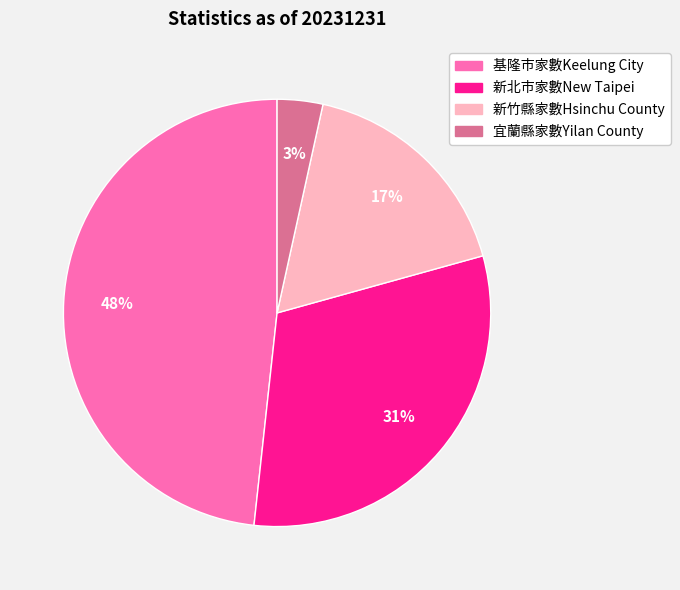

Does 新竹縣家數Hsinchu County represent more than half of the total?

No